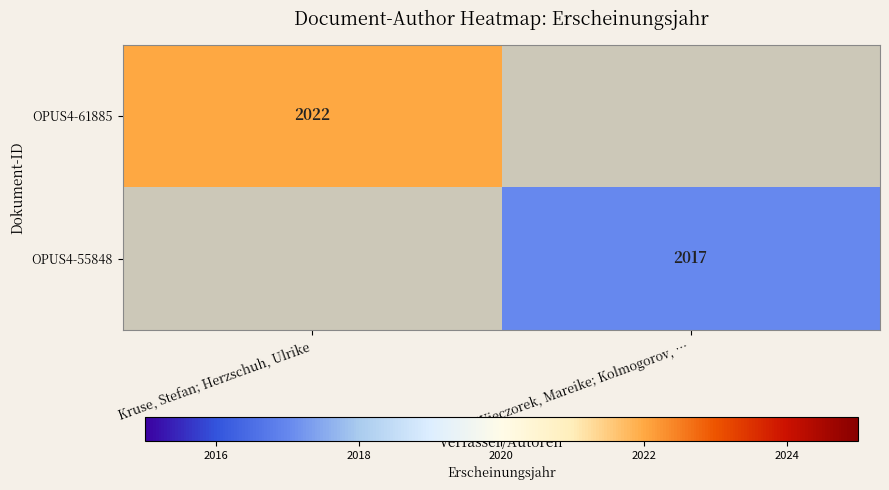

Is it true that OPUS4-61885 equals 2022 at Kruse, Stefan; Herzschuh, Ulrike?

True